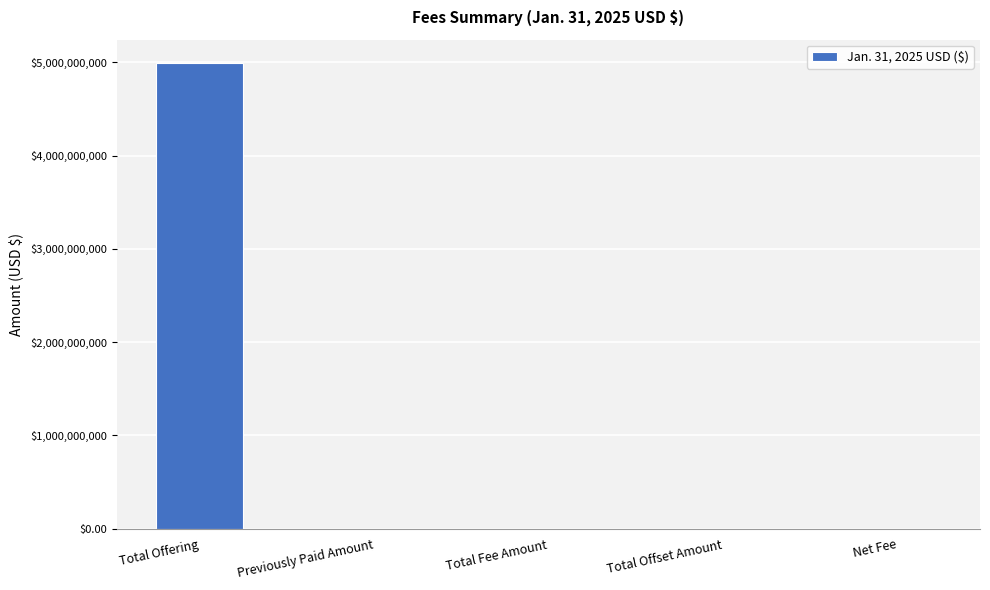

What is the sum of all values?

4995259080.1